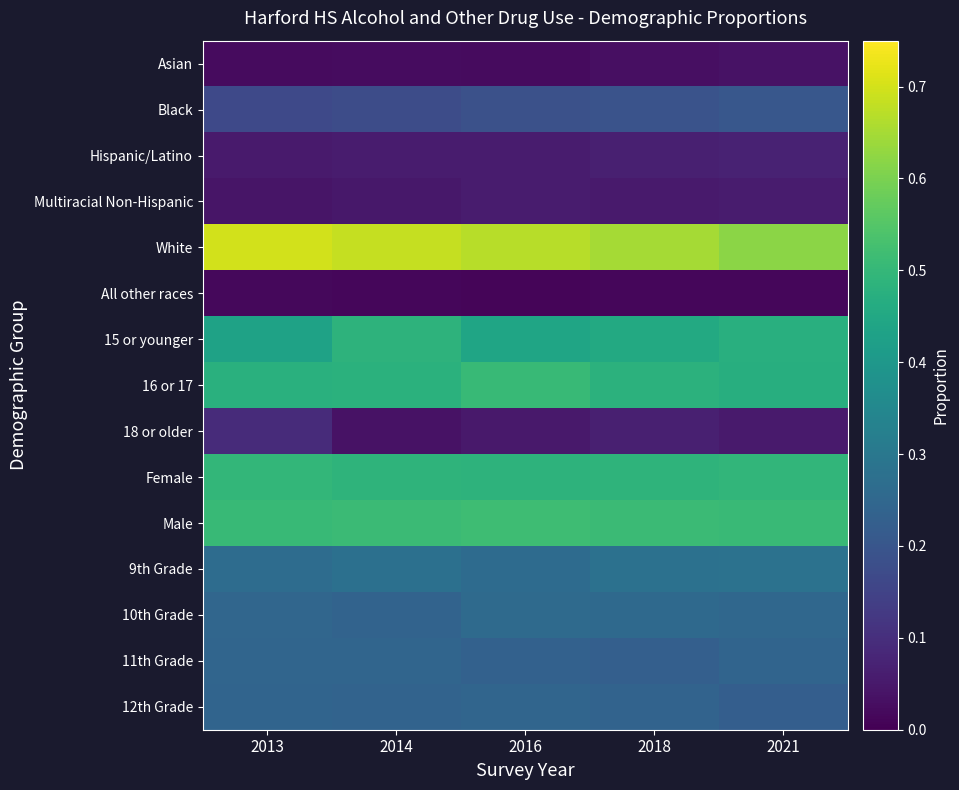

Which series has the largest range (max minus min)?

White